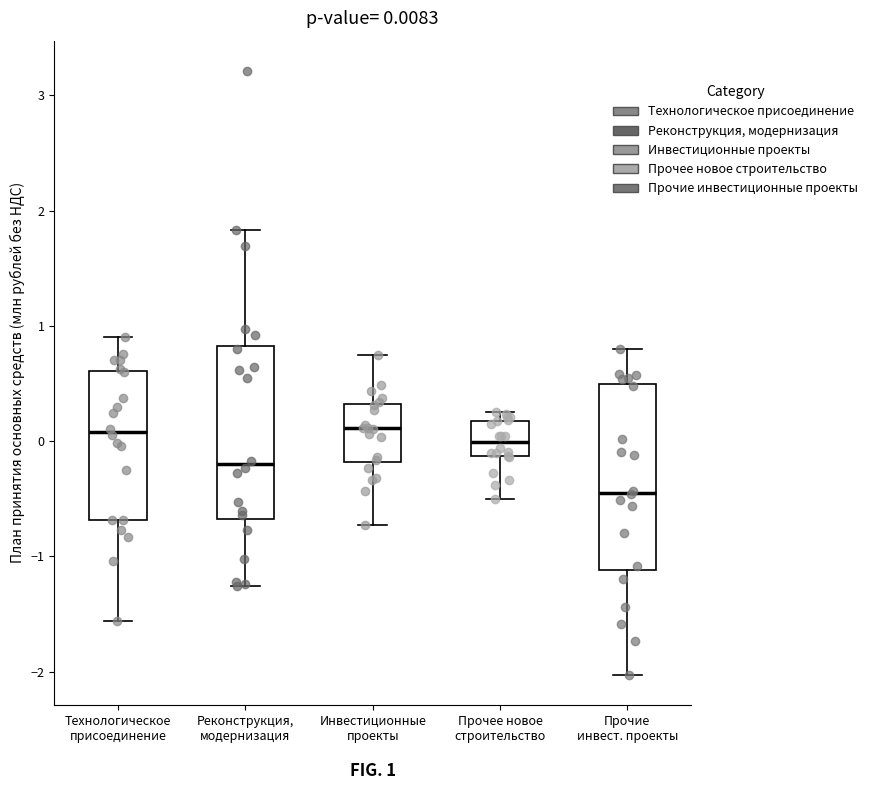

Comparing the boxes themselves (not the whiskers), which one is the tallest?

Прочие инвест. проекты